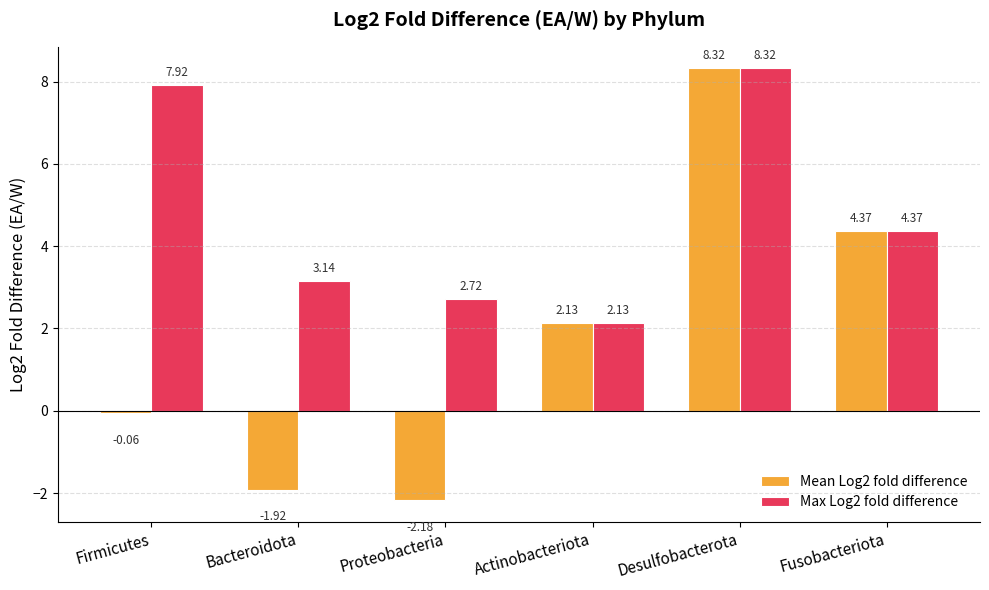

What is the label of the 4th bar from the right?

Proteobacteria